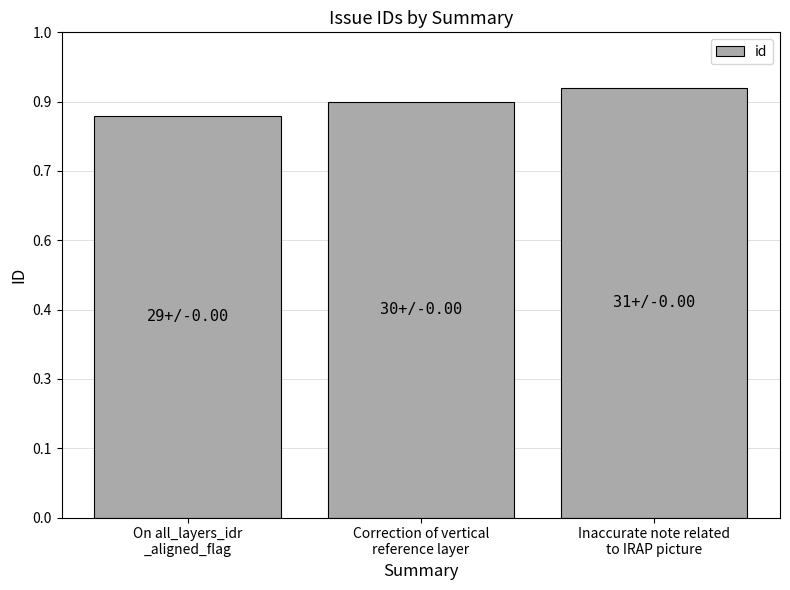

At which category does the chart reach its peak across all series?

Inaccurate note related
to IRAP picture